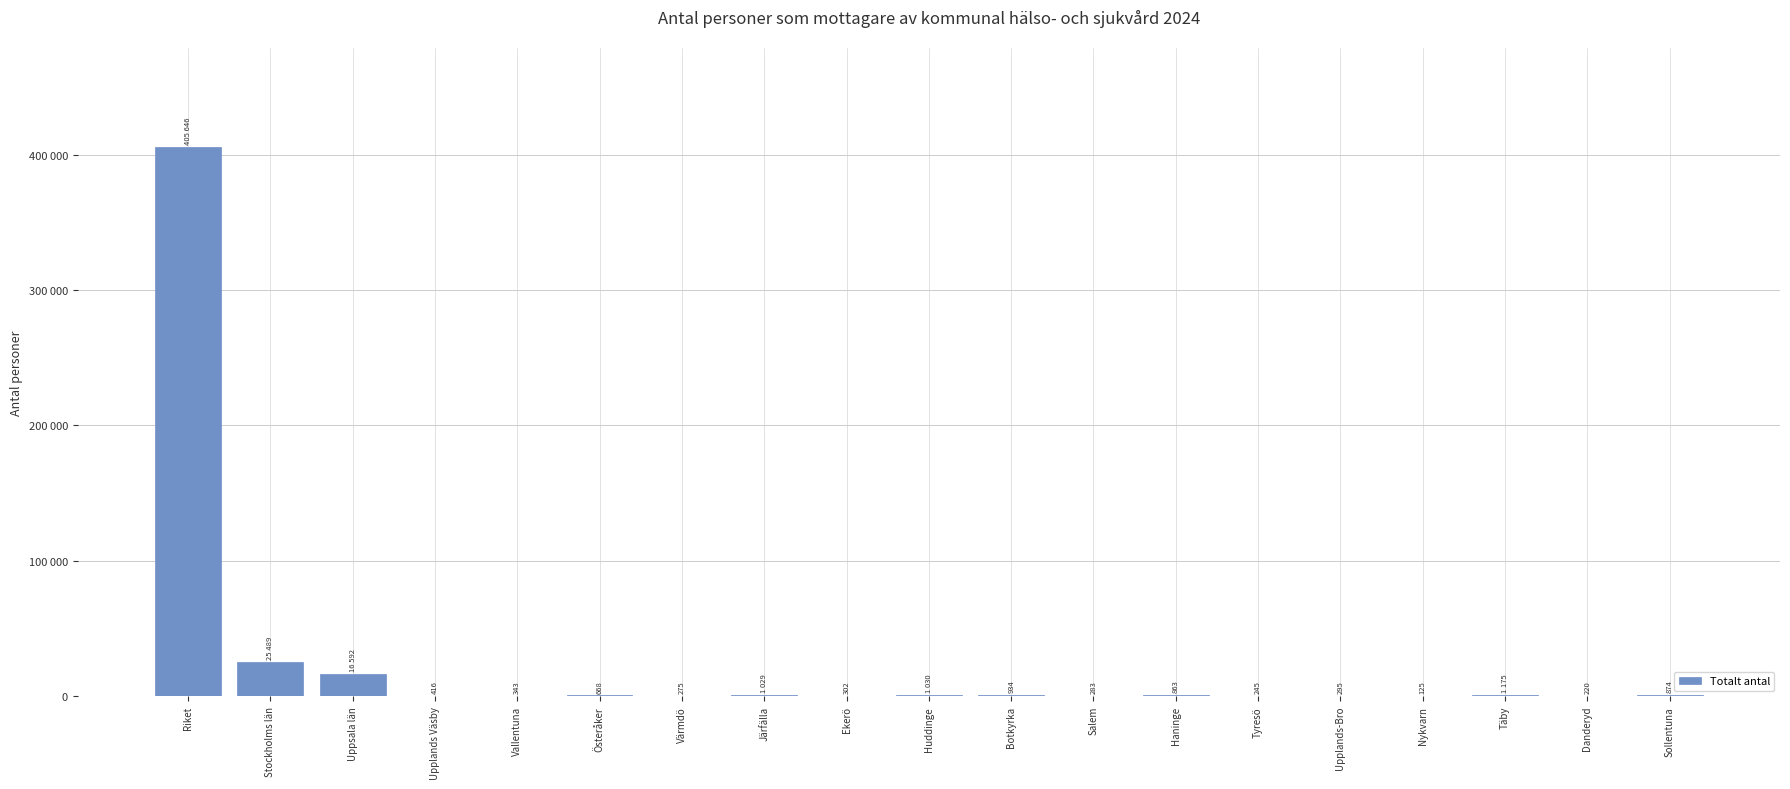

Reading left to right, transcribe all the data shown in this chart.

Riket=405646	Stockholms län=25489	Uppsala län=16592	Upplands Väsby=416	Vallentuna=343	Österåker=668	Värmdö=275	Järfälla=1029	Ekerö=302	Huddinge=1030	Botkyrka=934	Salem=283	Haninge=863	Tyresö=245	Upplands-Bro=295	Nykvarn=125	Täby=1175	Danderyd=220	Sollentuna=874